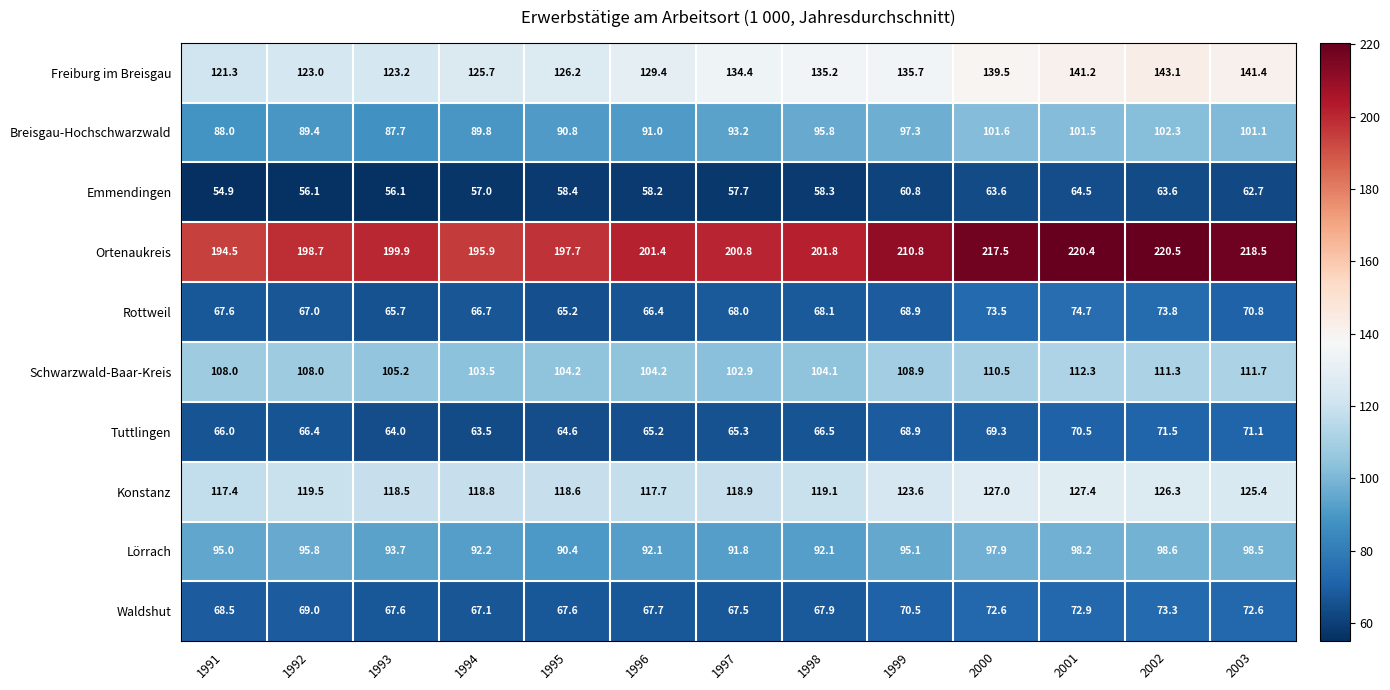

List the series in order of their peak value, highest first.

Ortenaukreis, Freiburg im Breisgau, Konstanz, Schwarzwald-Baar-Kreis, Breisgau-Hochschwarzwald, Lörrach, Rottweil, Waldshut, Tuttlingen, Emmendingen